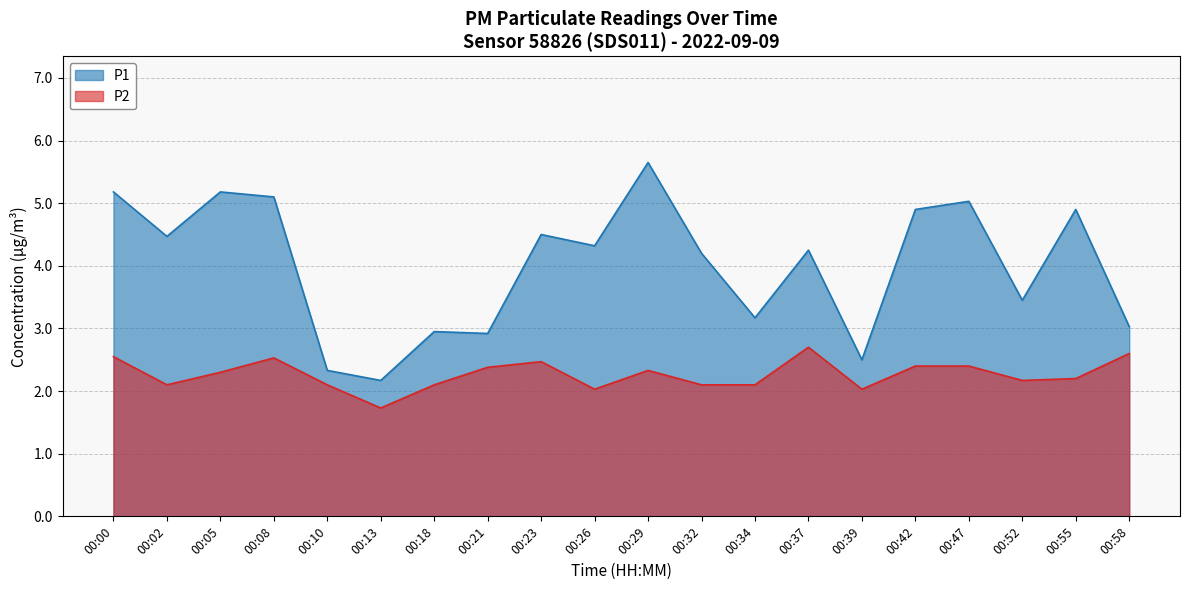

Reading left to right, extract all data points from this chart.

P1: 00:00=5.2	00:02=4.5	00:05=5.2	00:08=5.1	00:10=2.3	00:13=2.2	00:18=3.0	00:21=2.9	00:23=4.5	00:26=4.3	00:29=5.7	00:32=4.2	00:34=3.2	00:37=4.2	00:39=2.5	00:42=4.9	00:47=5.0	00:52=3.5	00:55=4.9	00:58=3.0
P2: 00:00=2.5	00:02=2.1	00:05=2.3	00:08=2.5	00:10=2.1	00:13=1.7	00:18=2.1	00:21=2.4	00:23=2.5	00:26=2.0	00:29=2.3	00:32=2.1	00:34=2.1	00:37=2.7	00:39=2.0	00:42=2.4	00:47=2.4	00:52=2.2	00:55=2.2	00:58=2.6